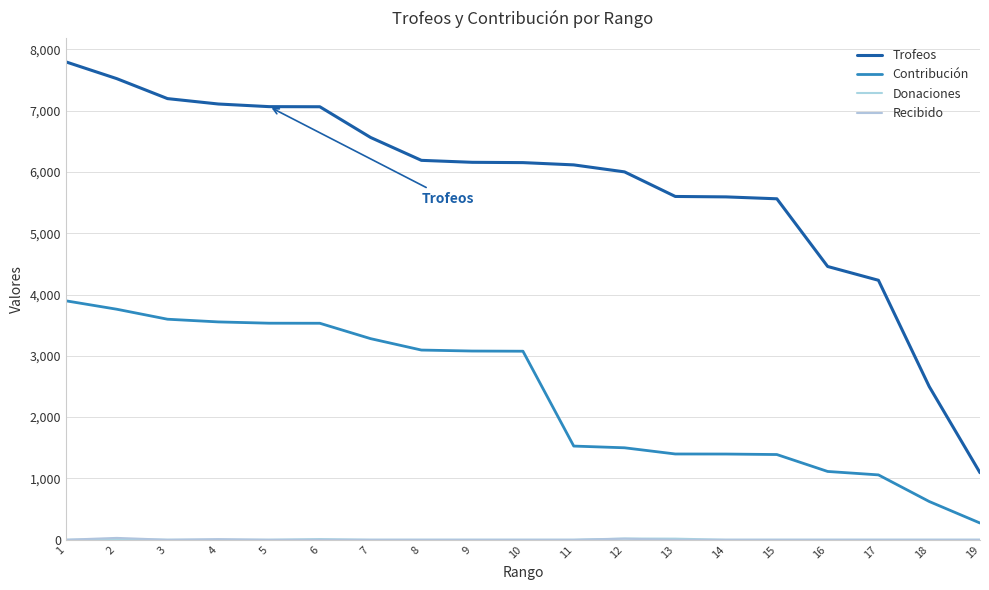

What is the sum of all Contribución values?

44681